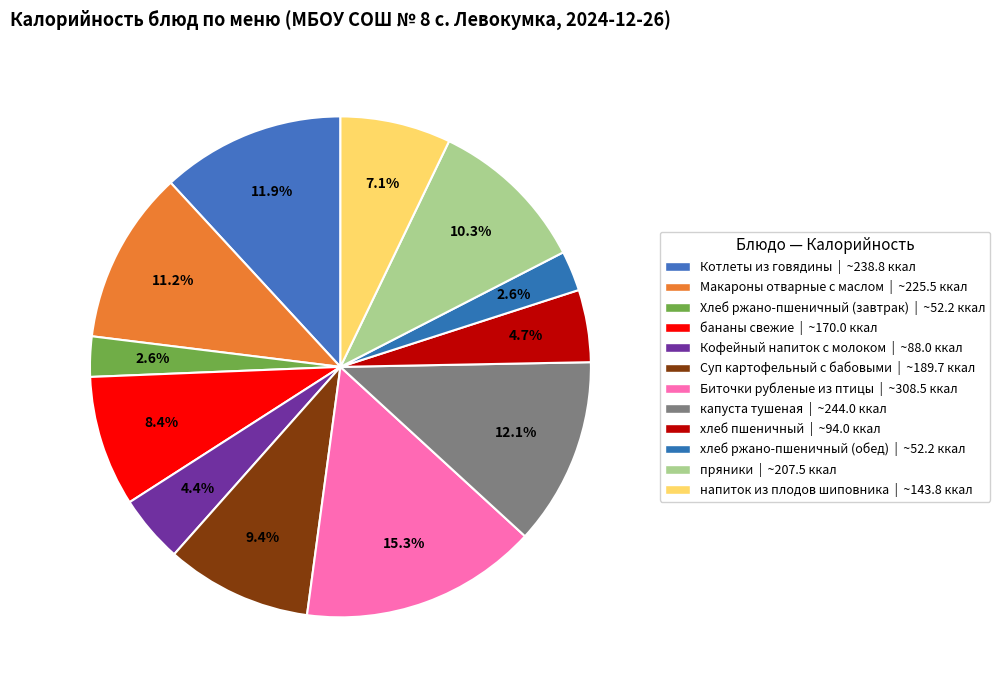

How many segments does this pie chart have?

12